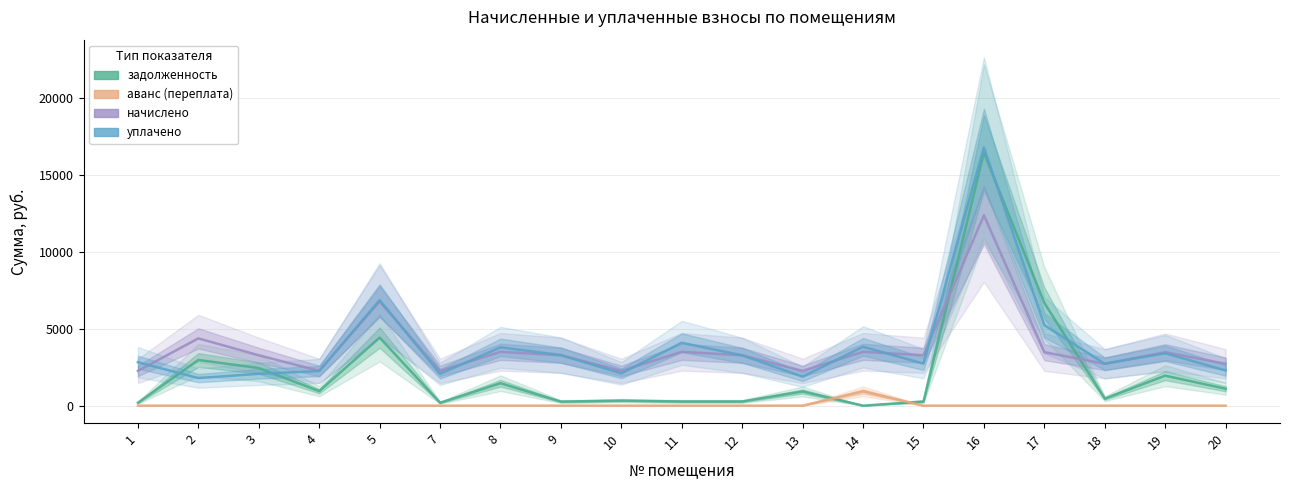

How many data points in уплачено are less than 2824?

9